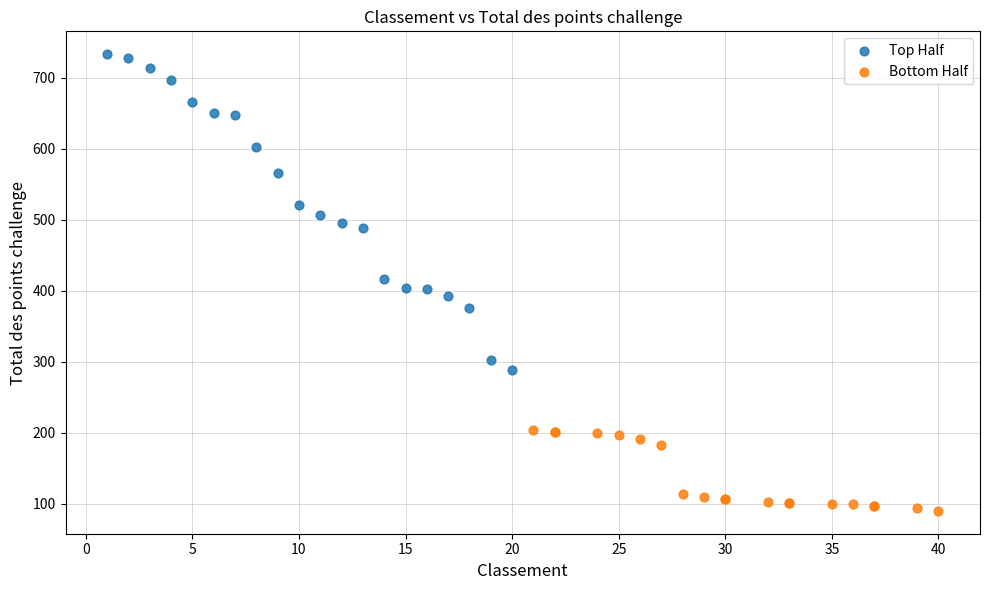

Which series has the largest Y range (max minus min)?

Top Half